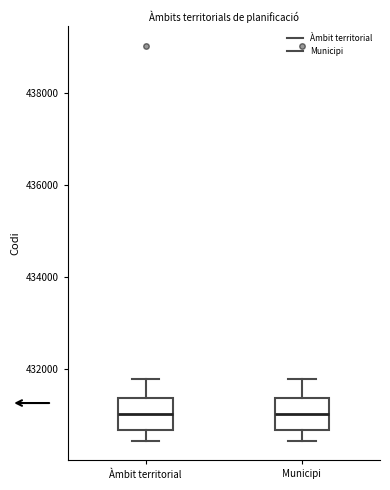

Reading left to right, read every box against the y-axis: the position of its median line, the range the box covers, and the ends of its whiskers. The values are not printed on the chart, so give them approximately, as read against the axis.

Àmbit territorial: median 431000, box 430600 to 431400, whiskers 430400 to 431800
Municipi: median 431000, box 430600 to 431400, whiskers 430400 to 431800